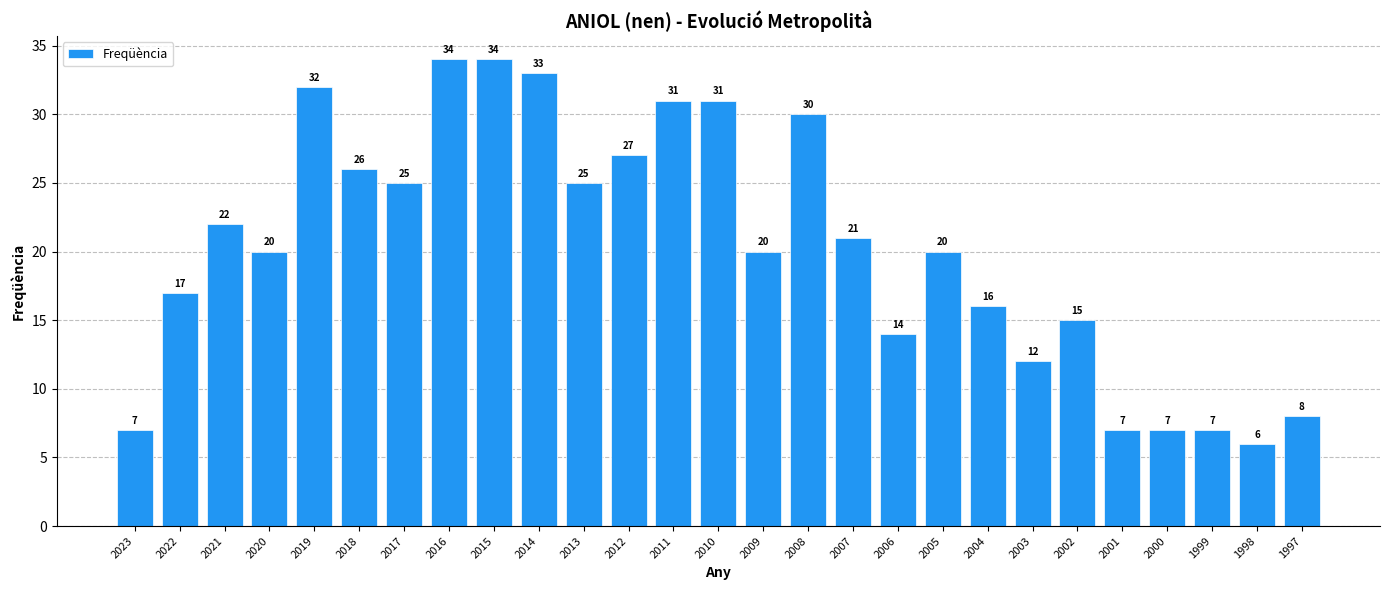

What is the sum of all values?

547